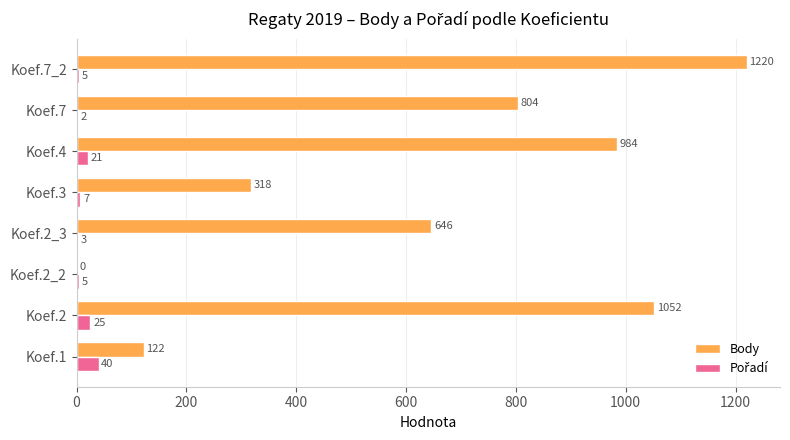

Which series has the largest total across all categories?

Body